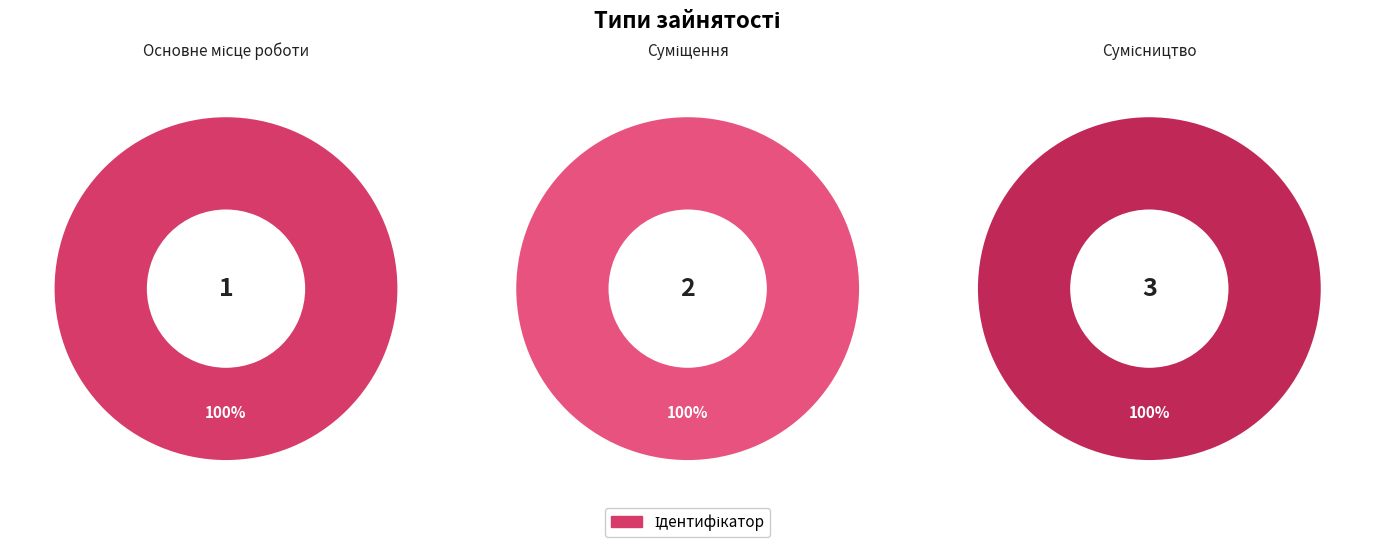

Rank the categories by value from lowest to highest.

Основне місце роботи, Суміщення, Сумісництво